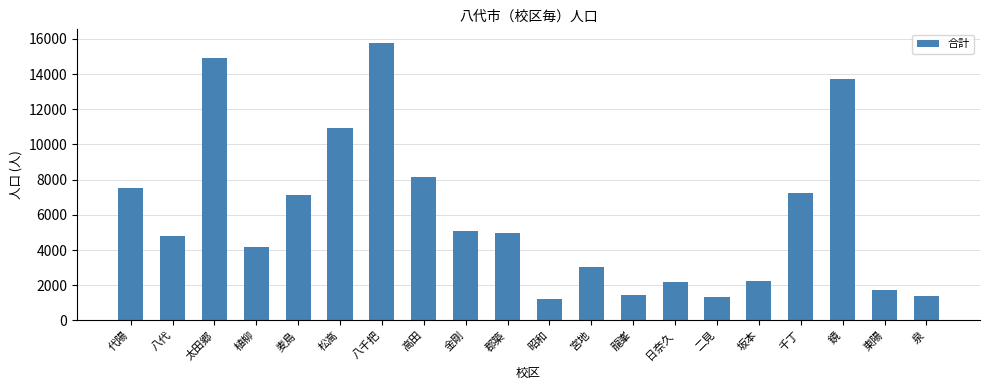

What is the minimum value shown in the chart?

1231